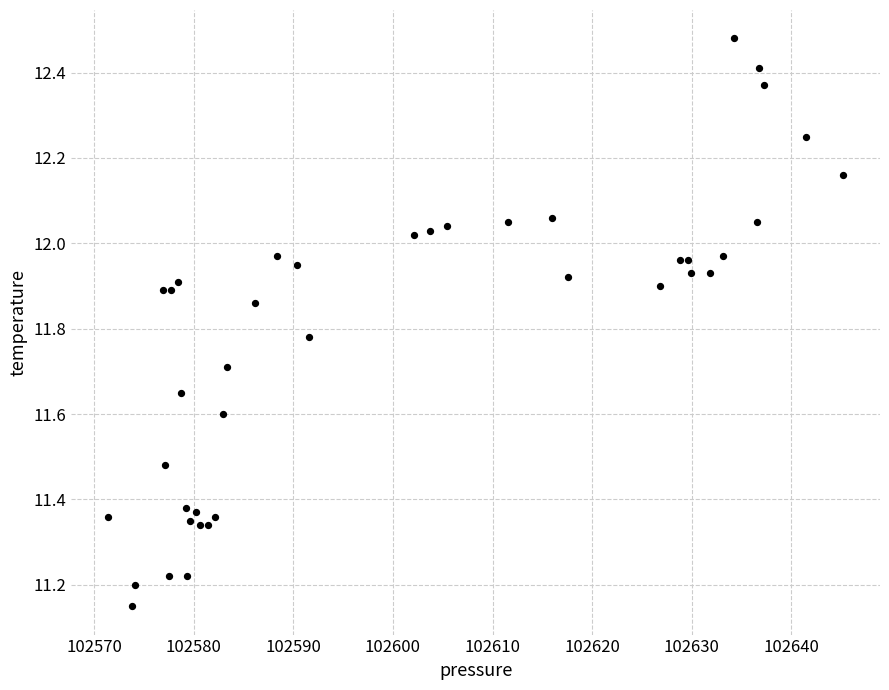

What is the range of X values (max minus min)?

73.8